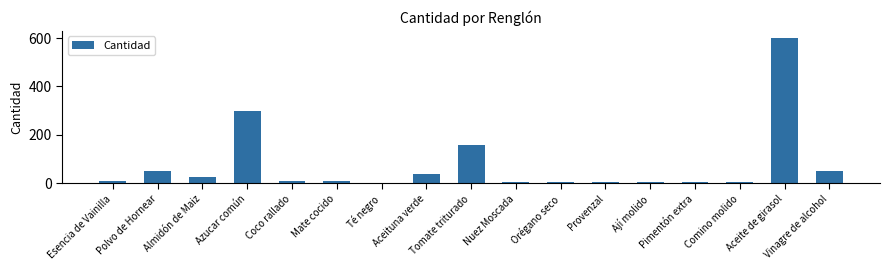

What is the difference between the maximum and second lowest values?

597